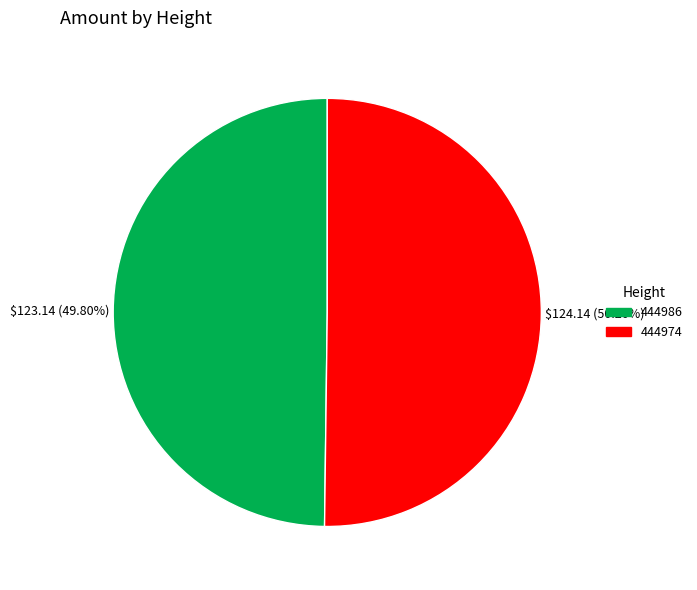

Combined, do 444974 and 444986 account for over 50%?

Yes